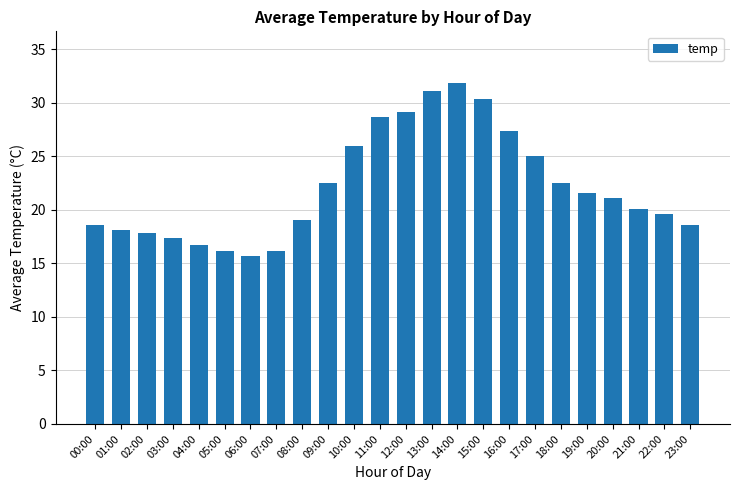

What is the sum of all values?

531.5